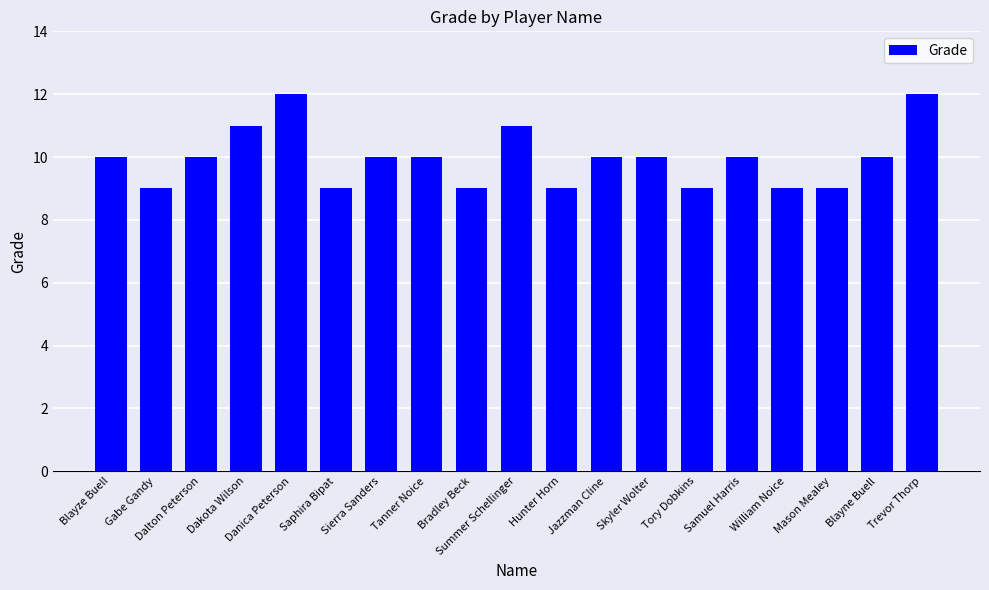

The chart shows a value of 9 at Saphira Bipat. True or false?

True